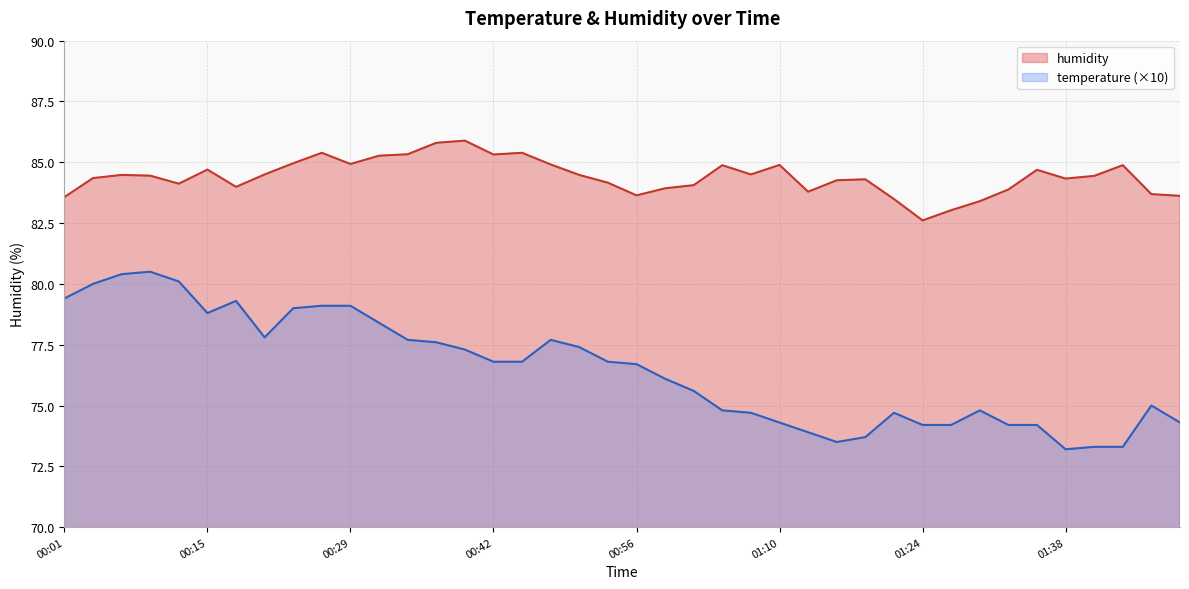

True or false: temperature has a value of 79.1 at 00:29.

True